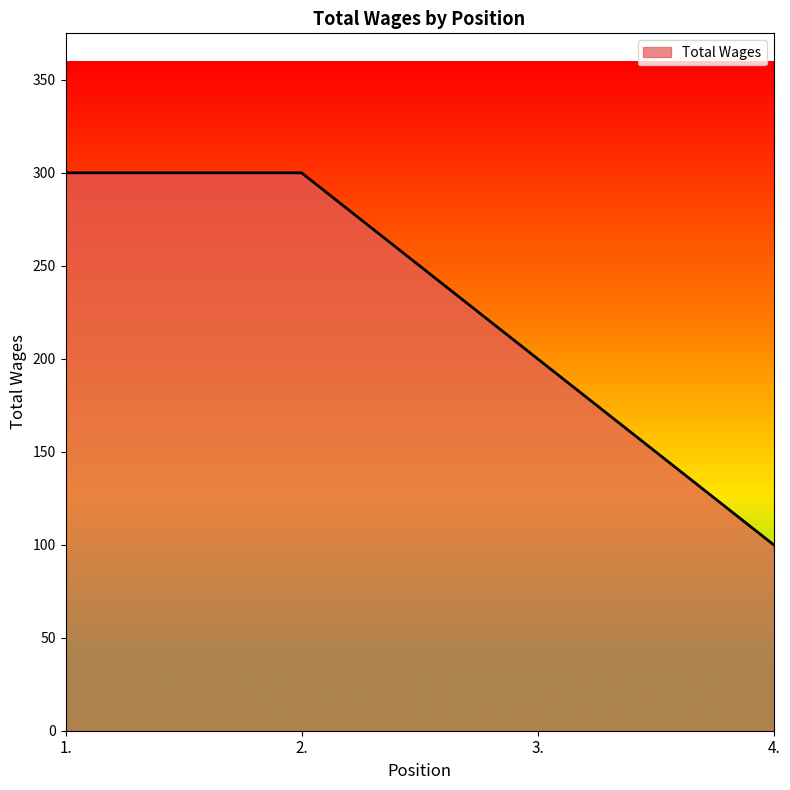

What is the change in value from 1. to 4.?

-200